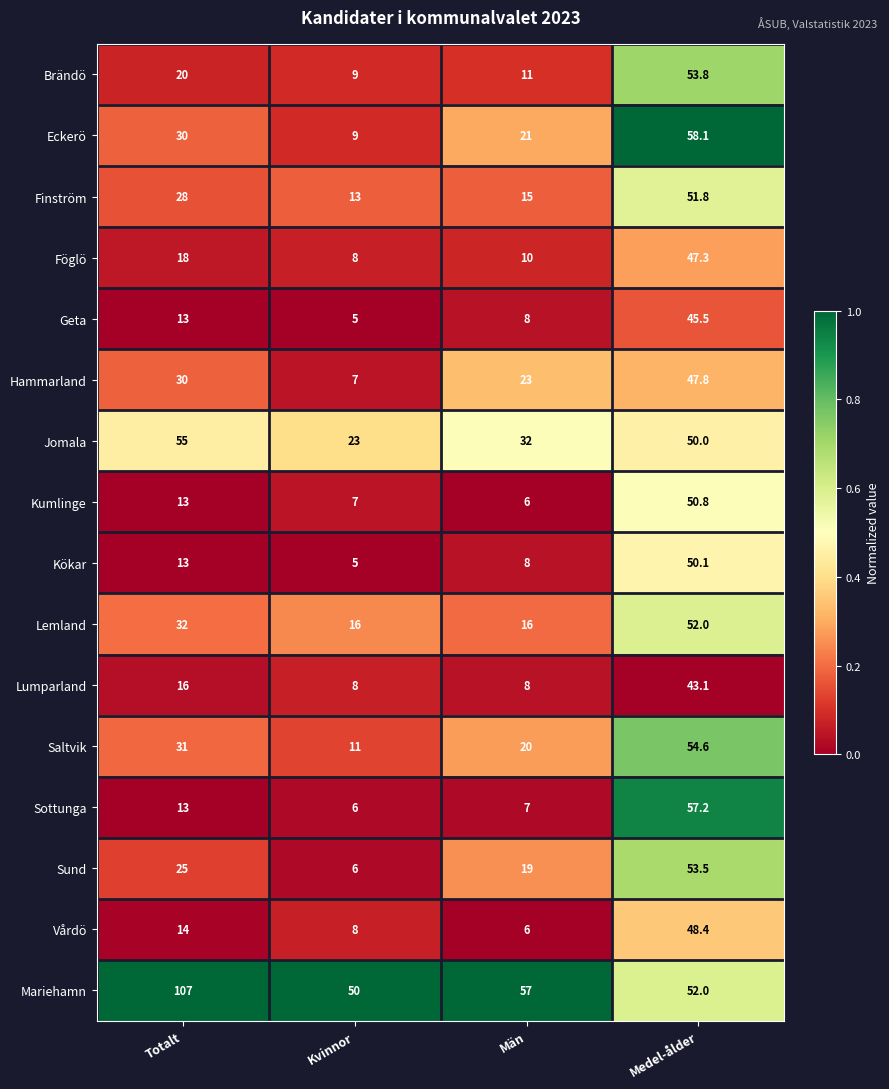

What is the average value of the Sund series?

25.9